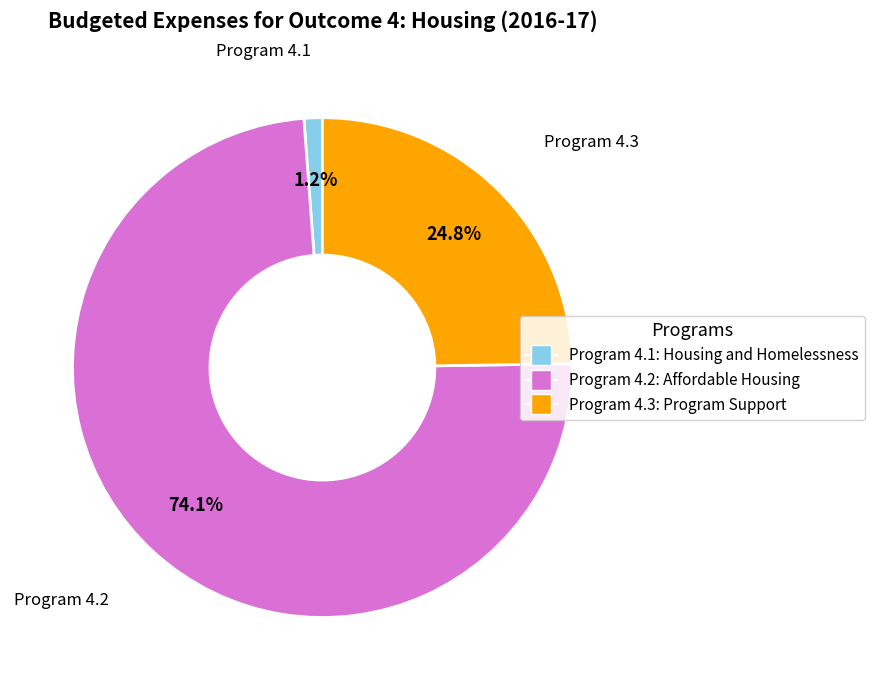

What percentage is the Program 4.3: Program Support slice, to the nearest percent?

25%